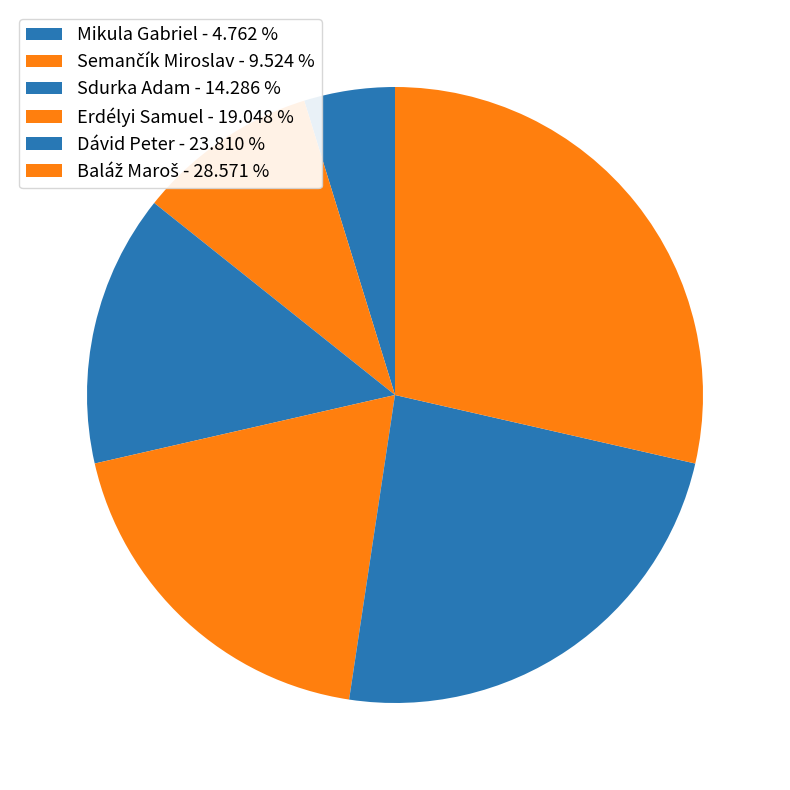

Is it true that Baláž Maroš is 15% of the pie?

False